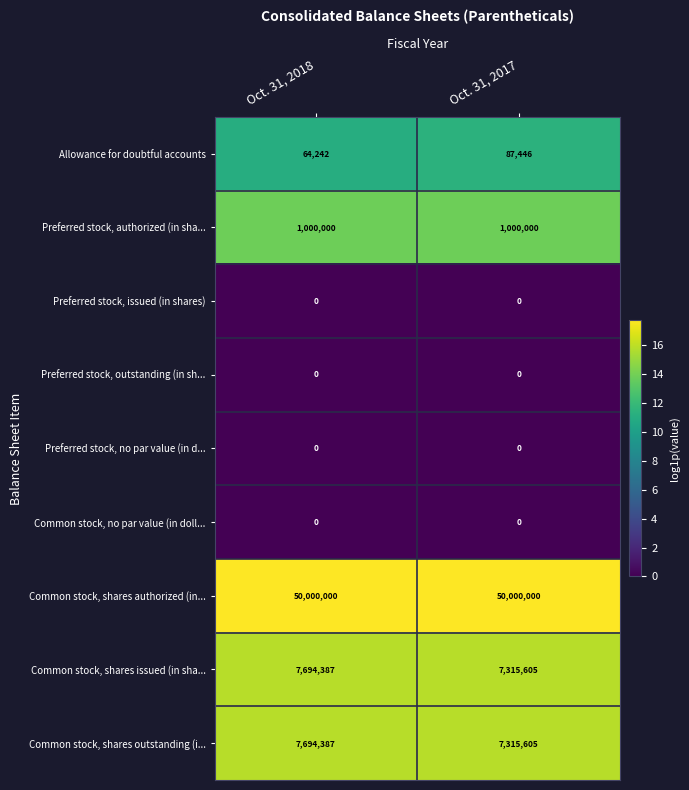

What is the sum of all Allowance for doubtful accounts values?

151688